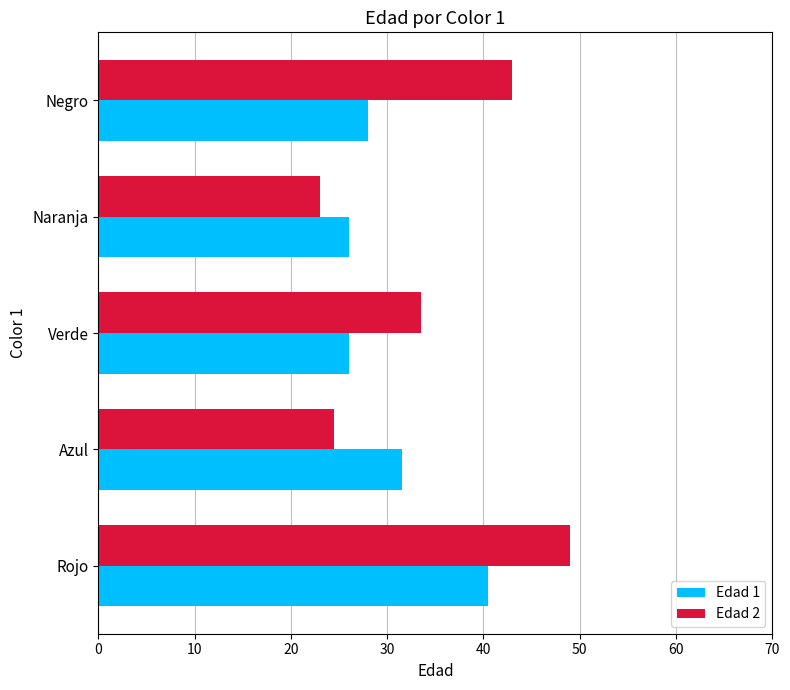

Which series changed the most between Verde and Naranja?

Edad 2